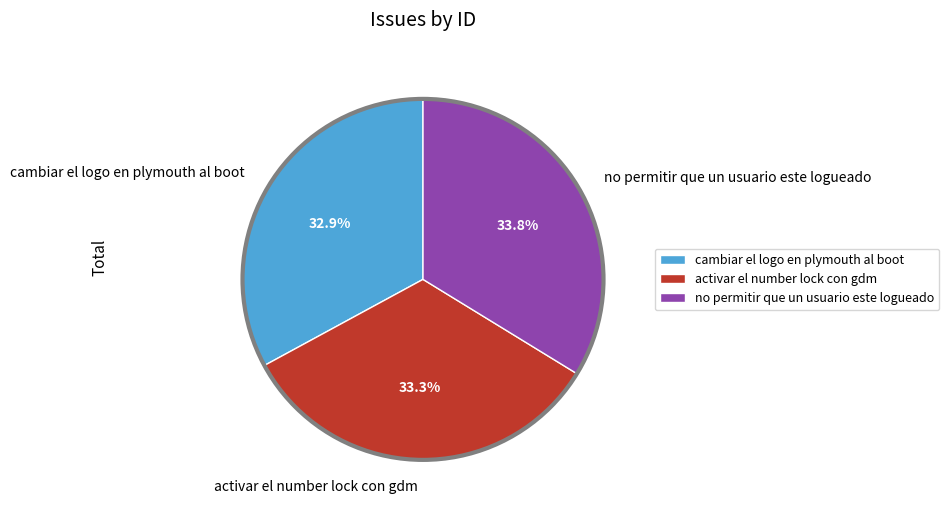

Does activar el number lock con gdm represent more than half of the total?

No